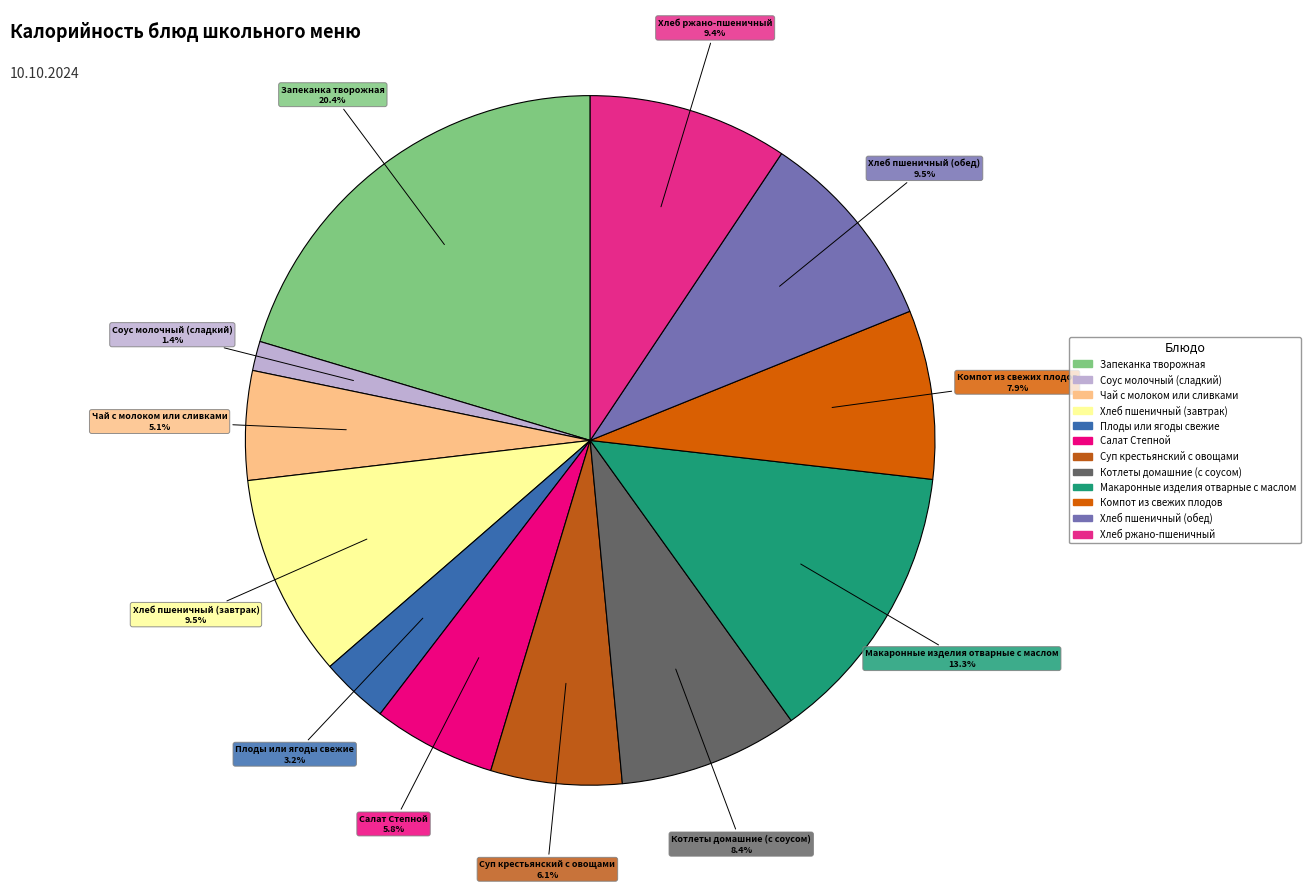

To the nearest percent, what percentage of the pie is Чай с молоком или сливками?

5%